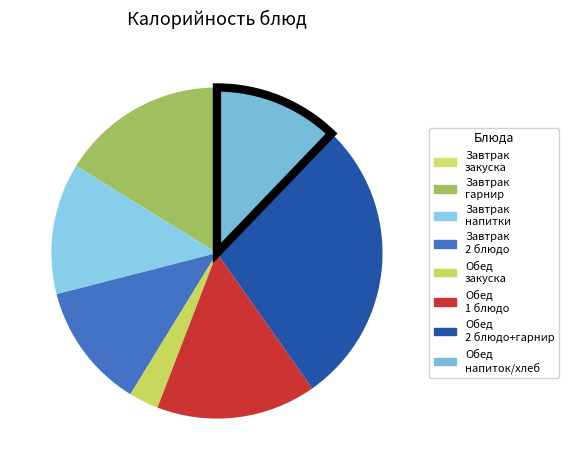

What is the smallest slice in the pie chart?

Завтрак закуска